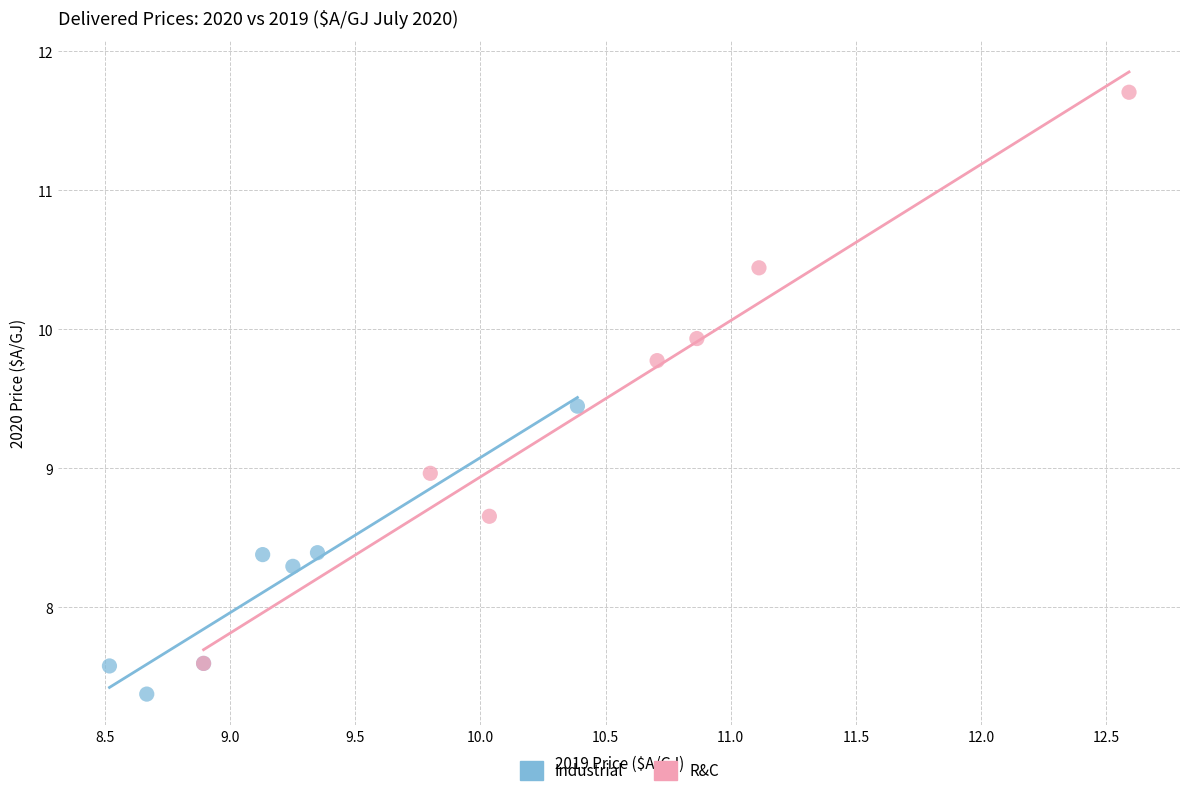

Which series contains the lowest Y value?

Industrial